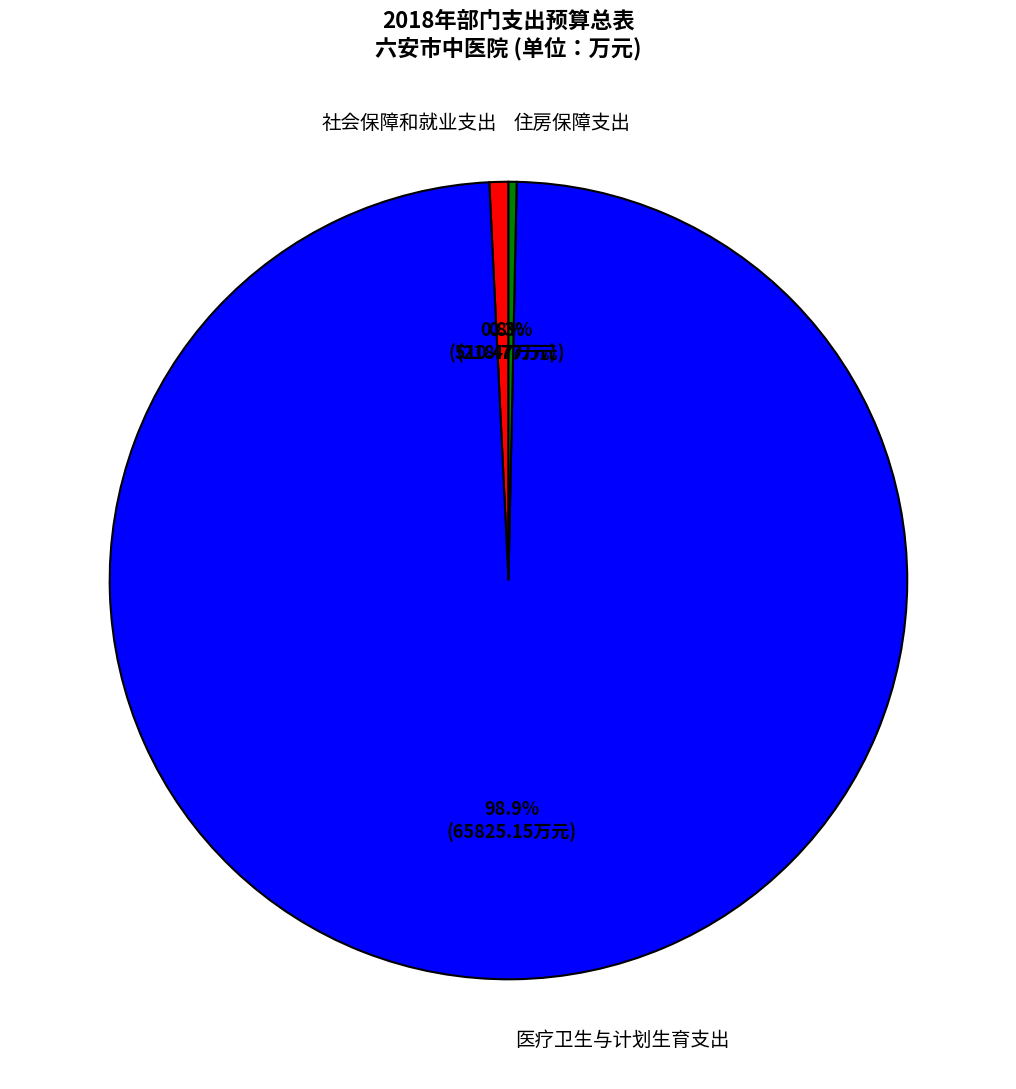

What is the largest slice in the pie chart?

医疗卫生与计划生育支出